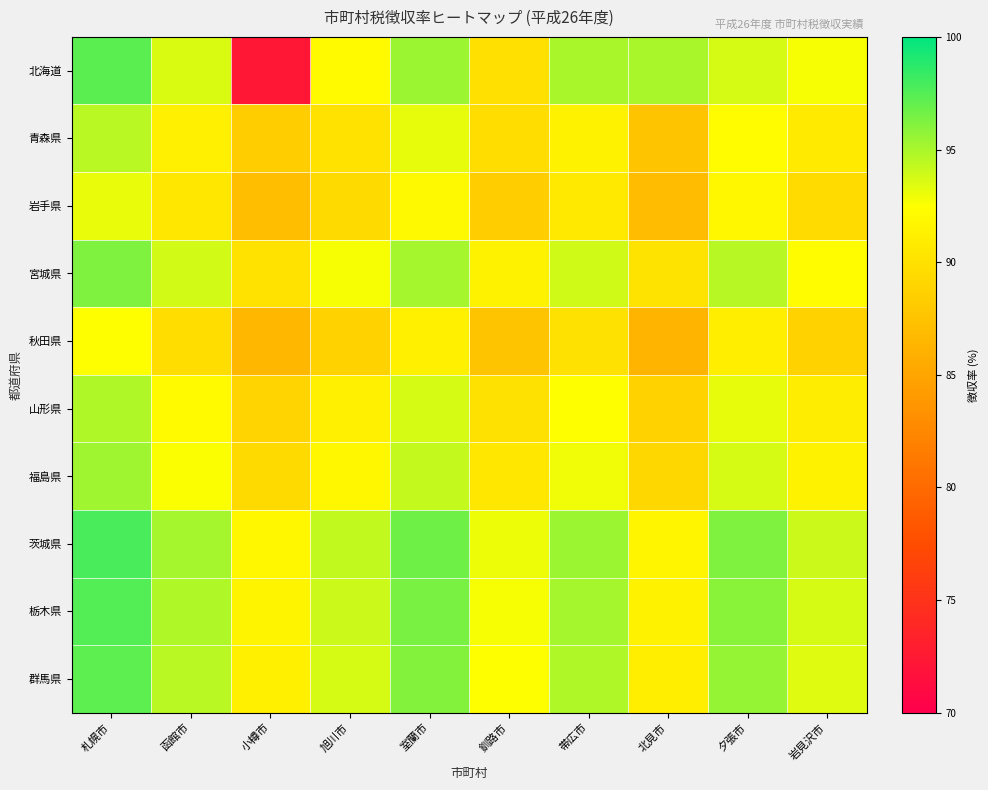

Rank the series by their maximum value, from highest to lowest.

茨城県, 栃木県, 北海道, 群馬県, 宮城県, 福島県, 山形県, 青森県, 岩手県, 秋田県